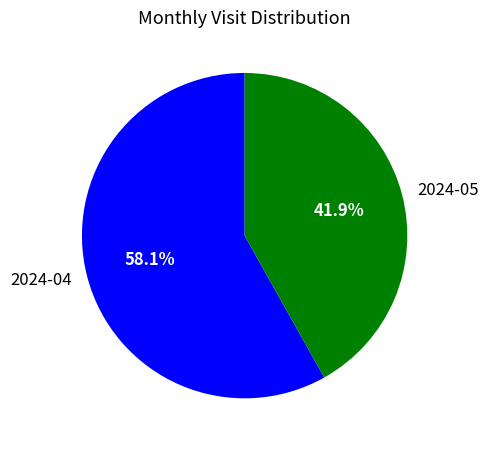

True or false: 2024-04 accounts for 64% of the total.

False